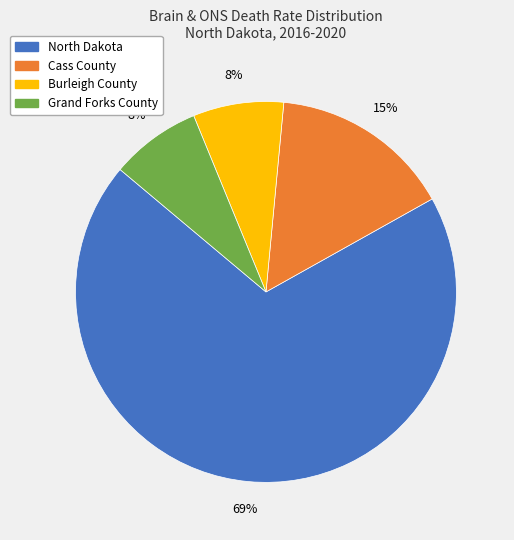

Is North Dakota the majority of the pie?

Yes